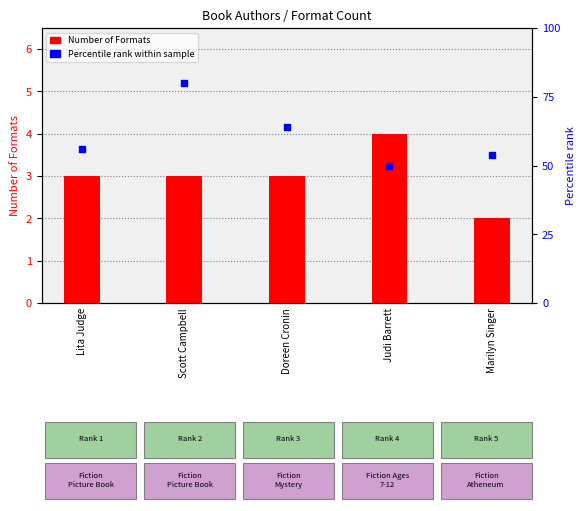

Which series has the largest Y range (max minus min)?

Percentile rank within sample